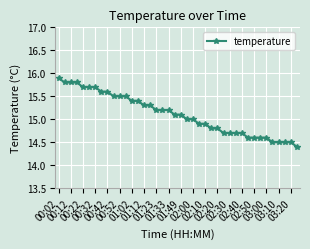

What is the value of the 31st point from the left?

14.7